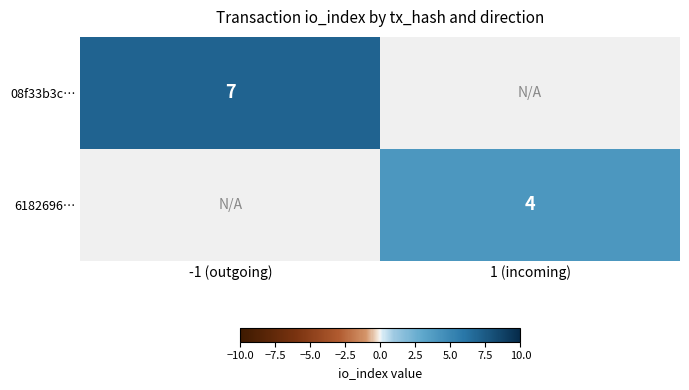

What is the minimum value shown in the chart?

4.0